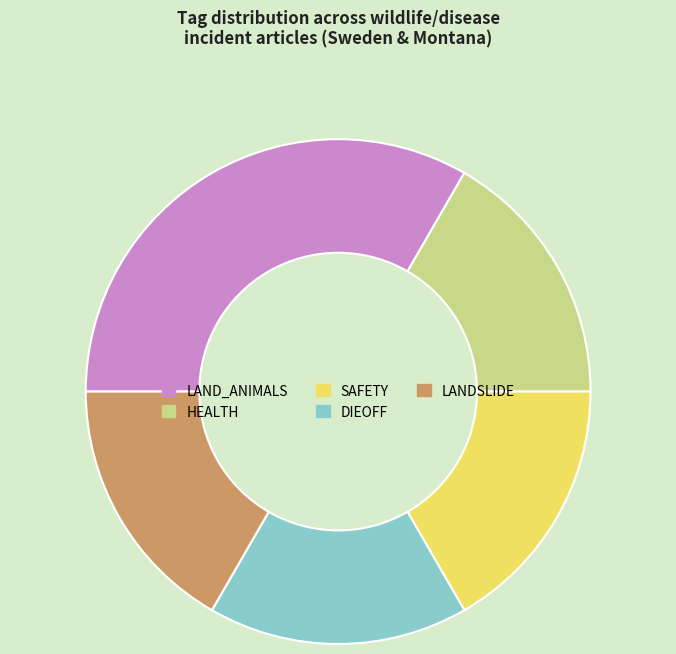

Is there any slice that represents more than half of the pie?

No